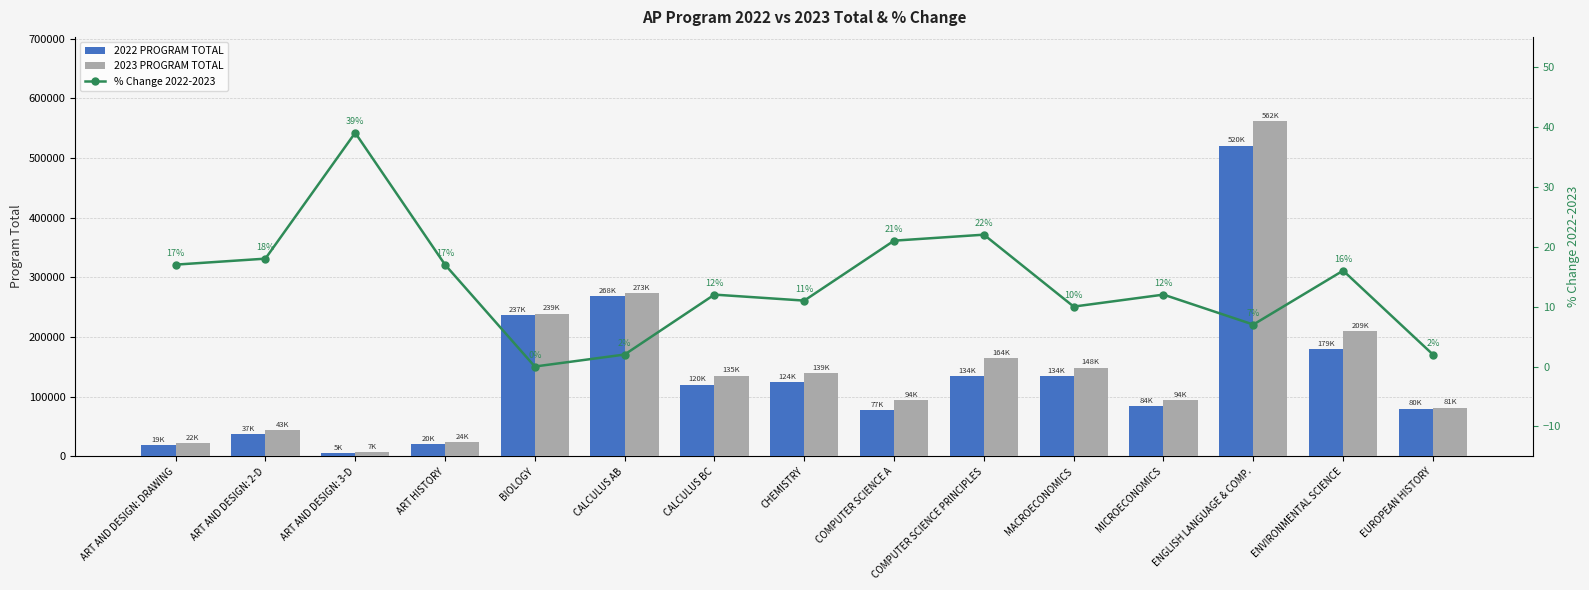

What is the difference between the highest and lowest values at ART AND DESIGN: 2-D?

43836